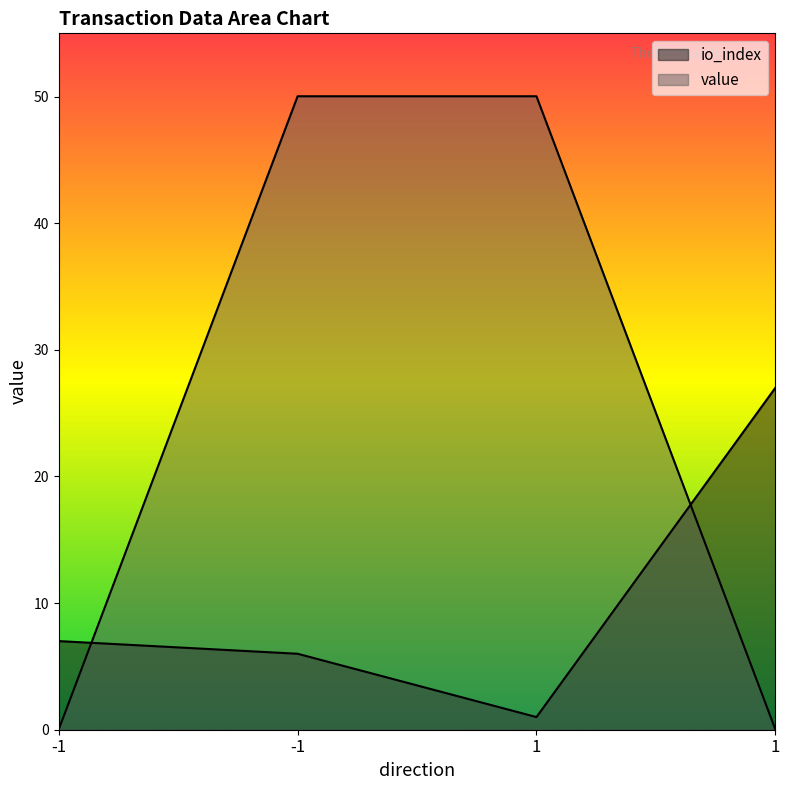

How many values in the io_index series are below 7?

2